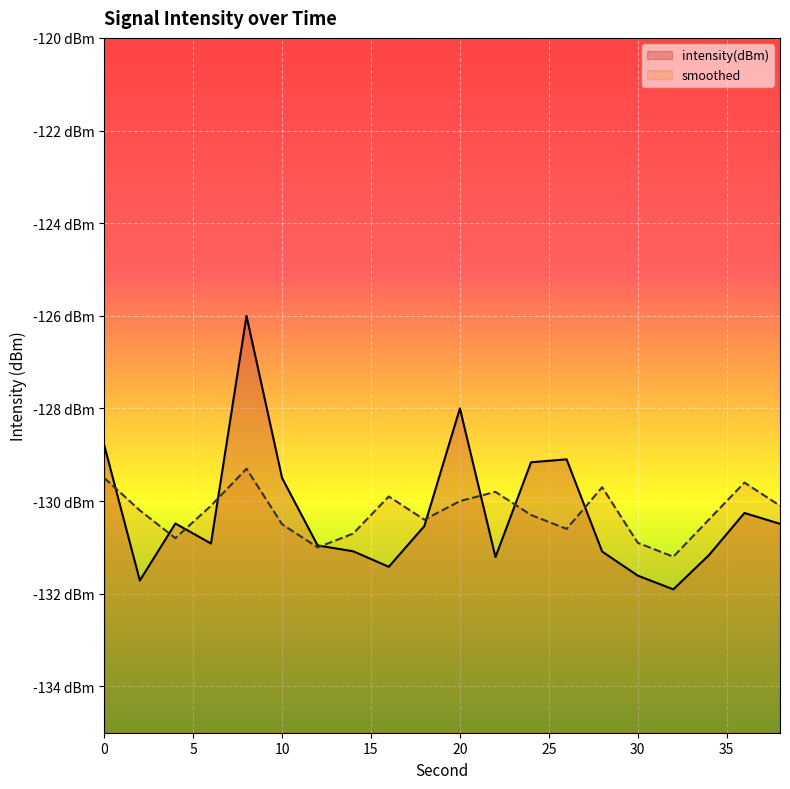

Where is smoothed nearest to the value -130?

20